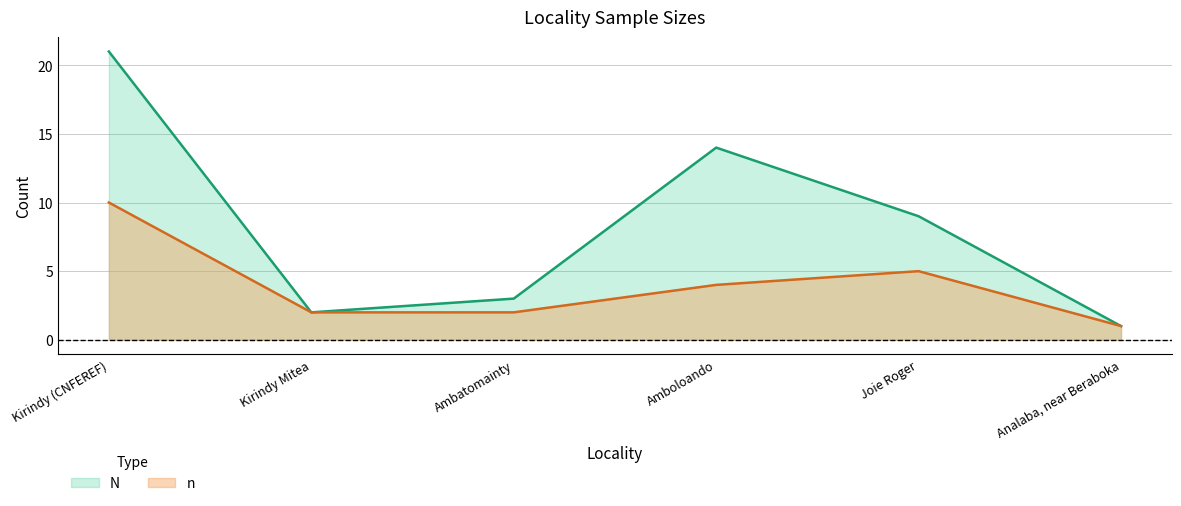

Is it true that n equals 1 at Analaba, near Beraboka?

True